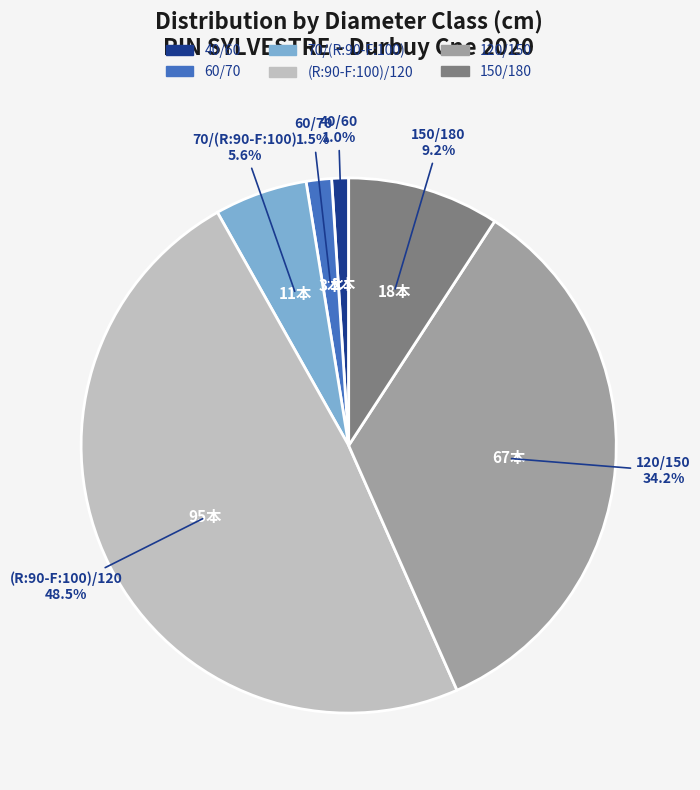

Which slice is the largest?

(R:90-F:100)/120